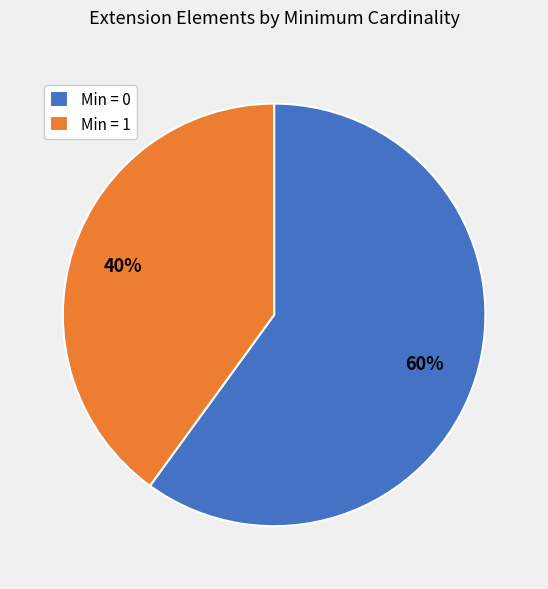

Between Min = 0 and Min = 1, which is larger?

Min = 0